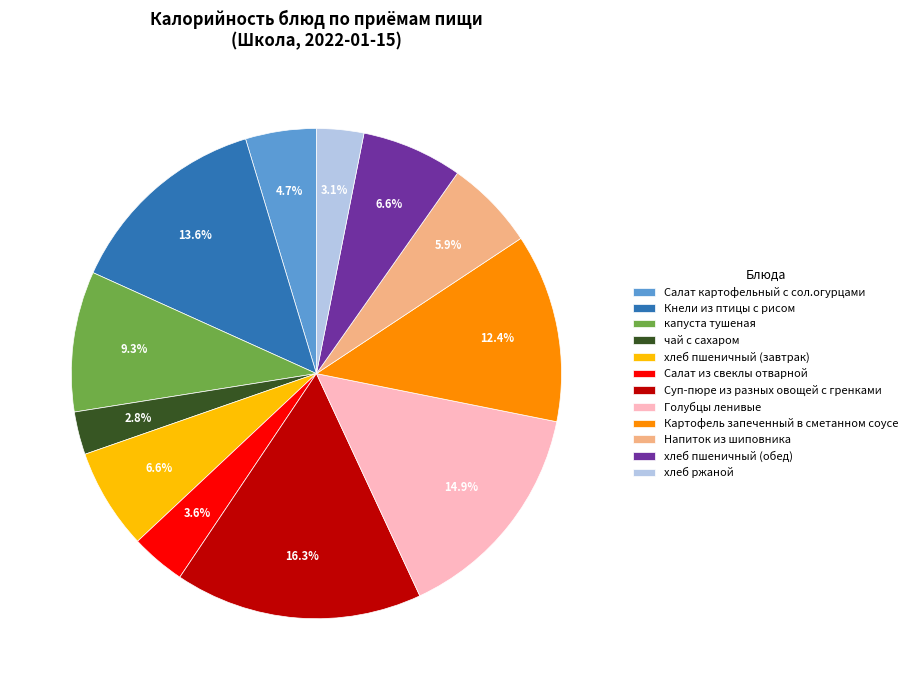

To the nearest percent, what percentage of the pie is хлеб пшеничный (обед)?

7%